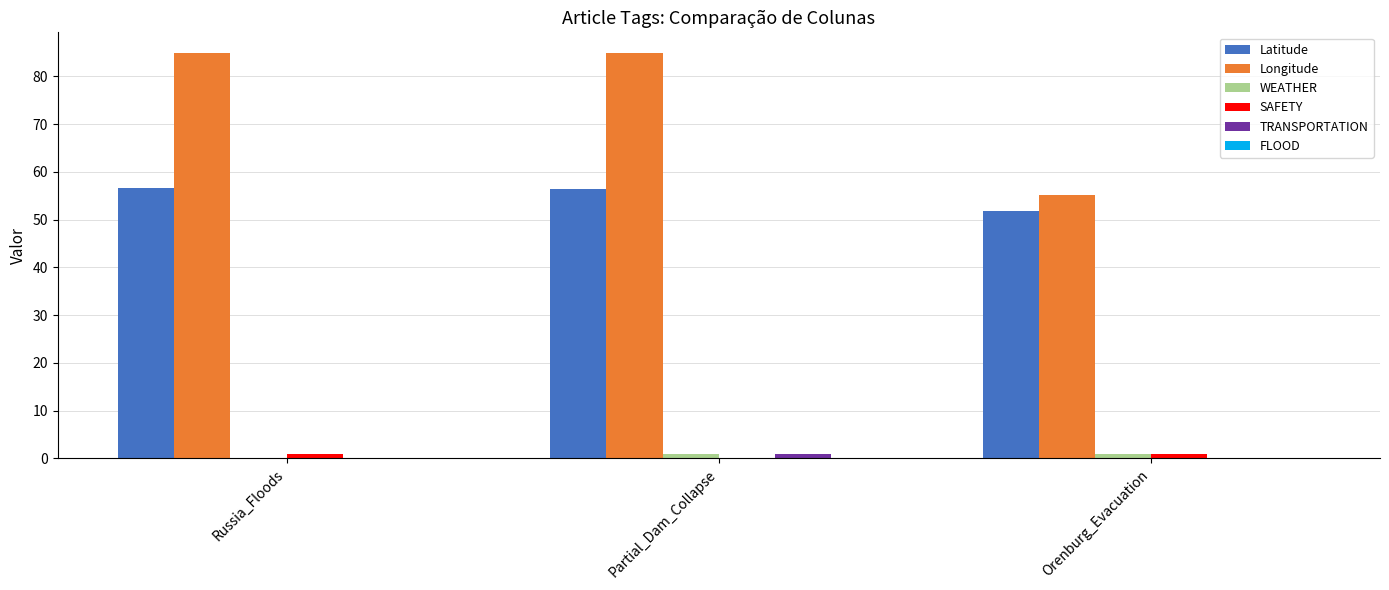

Is it true that TRANSPORTATION equals 0.0 at Russia_Floods?

True